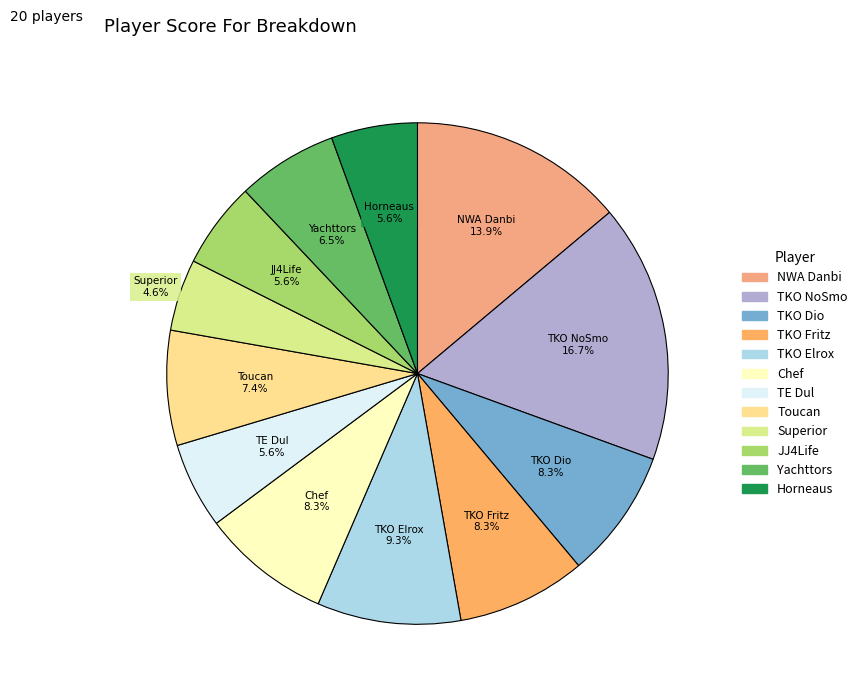

To the nearest percent, what percentage of the pie is NWA Danbi?

14%